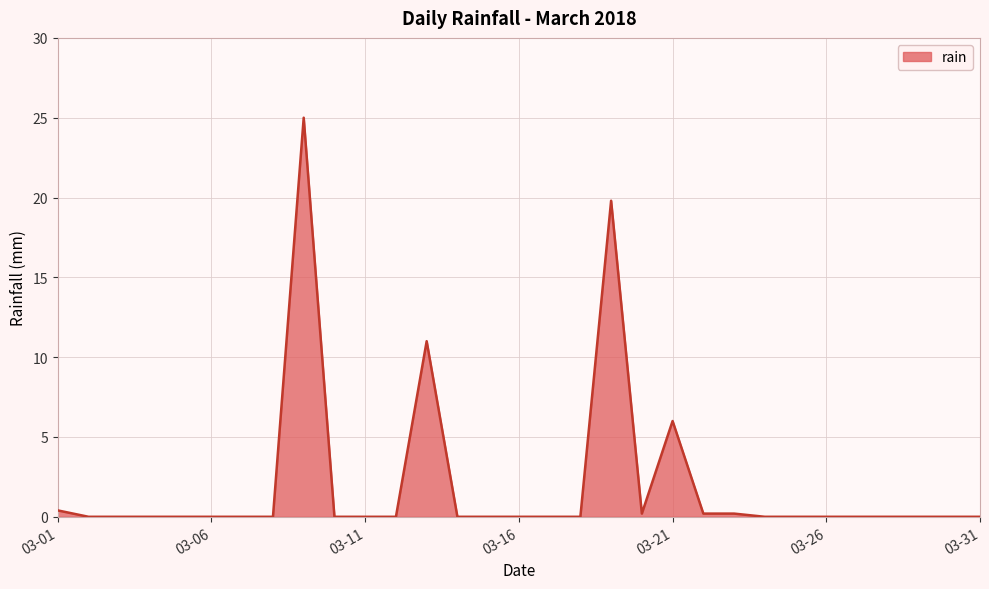

What is the maximum value shown in the chart?

25.0